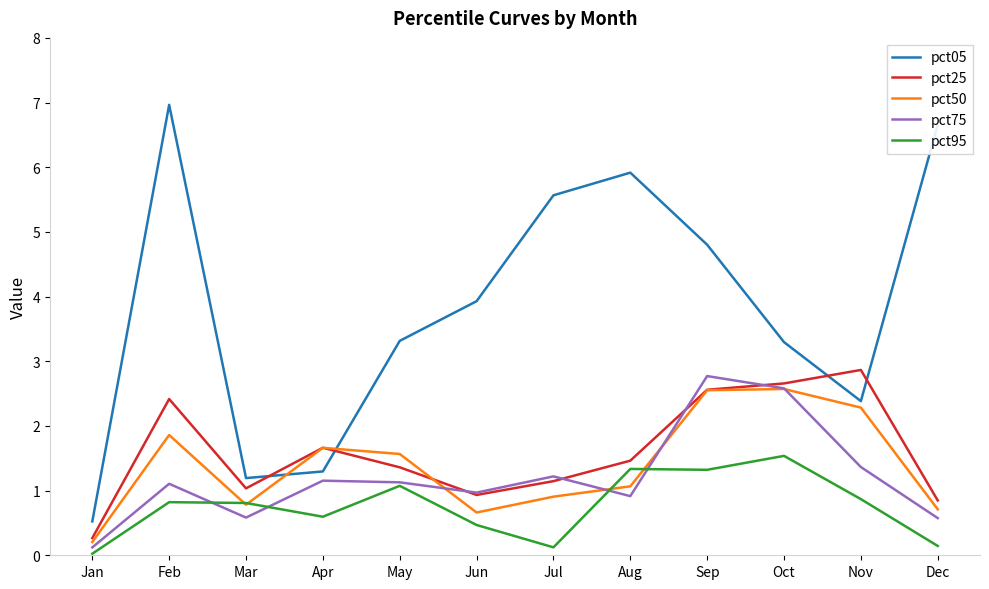

True or false: pct75 and pct05 intersect in this chart.

False